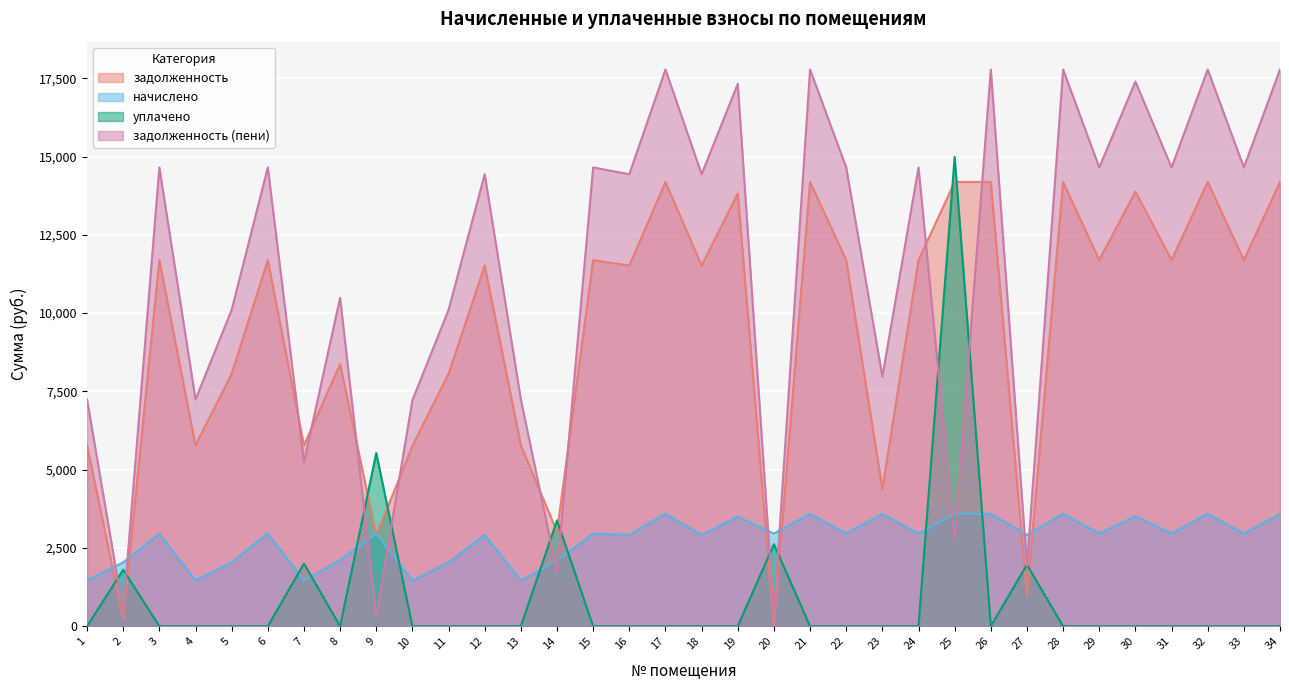

What is the highest value of the начислено series?

3591.5